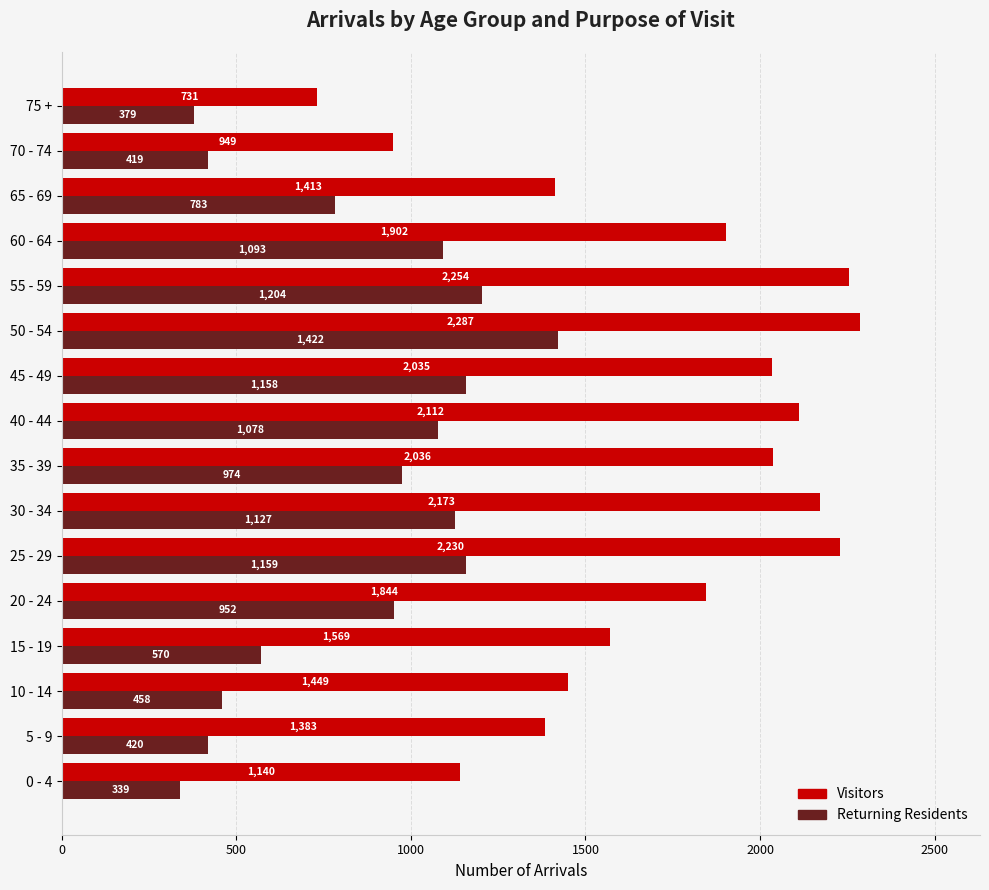

Where is Visitors nearest to the value 1509?

10 - 14